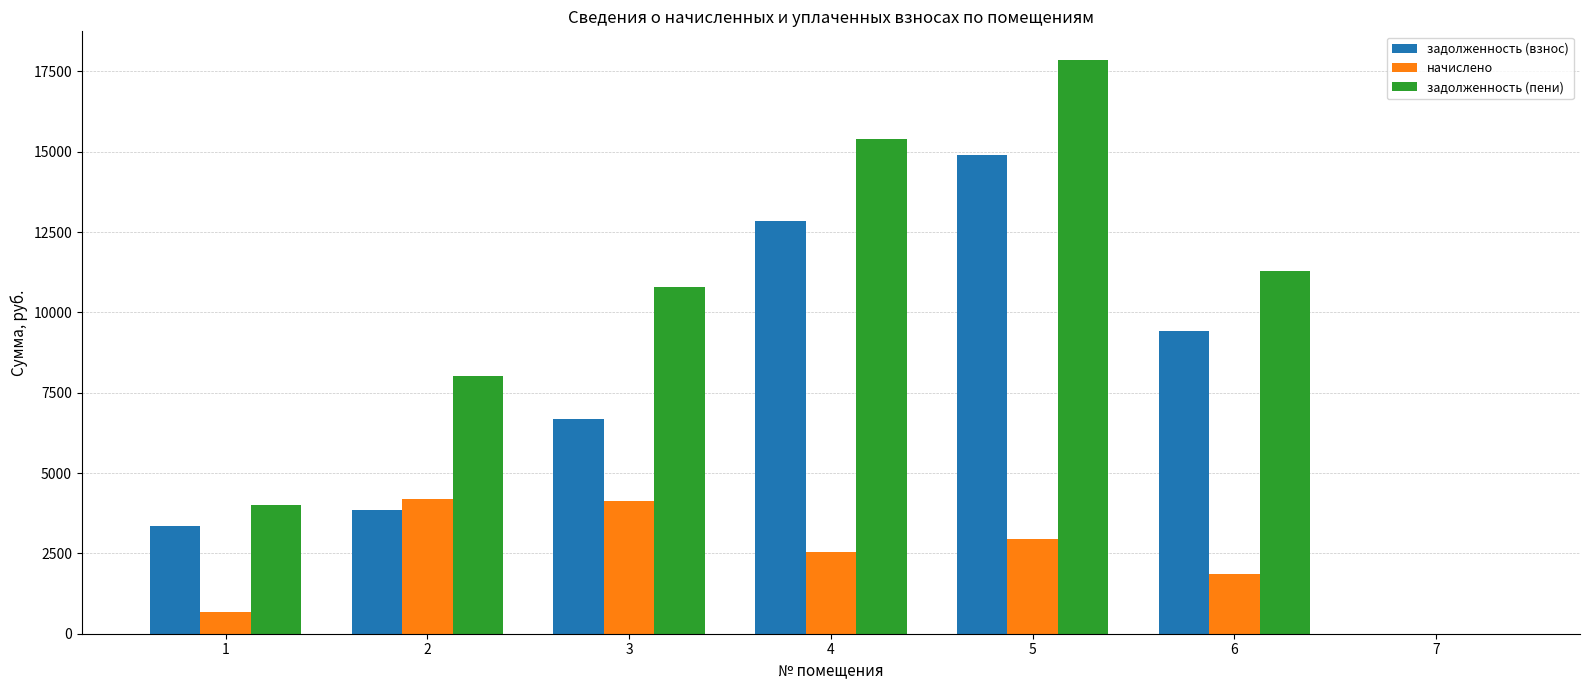

True or false: задолженность (взнос) has a value of 9424.6 at 6.

True